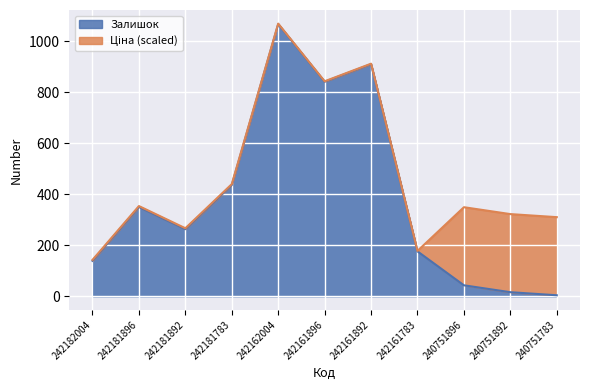

Does the chart display data point markers on the line(s)?

No